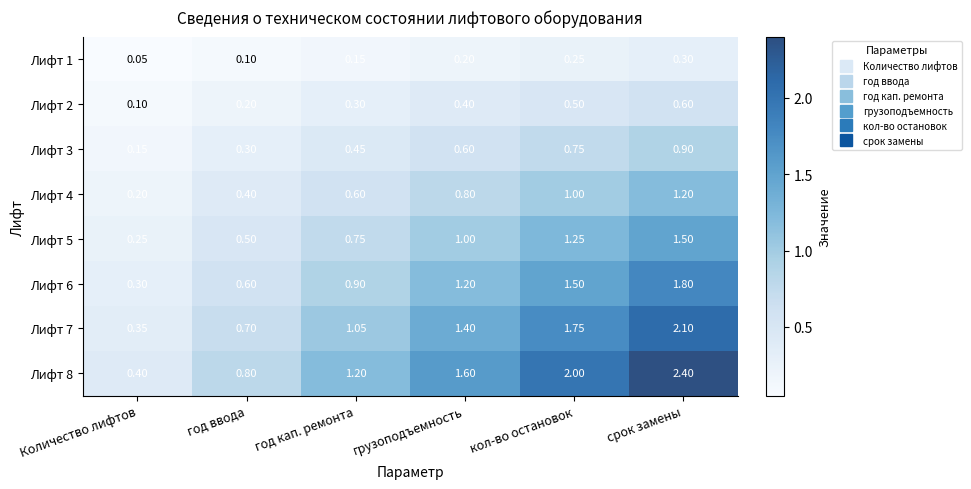

At which category does the chart reach its minimum across all series?

Количество лифтов